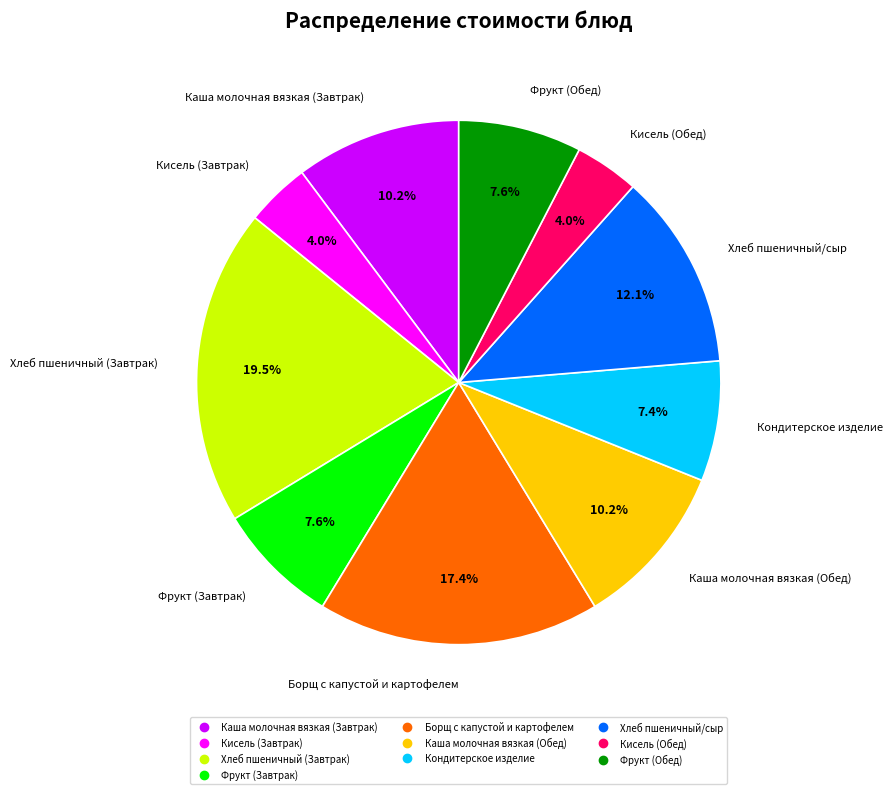

Does Каша молочная вязкая (Завтрак) account for over 50% of the chart?

No